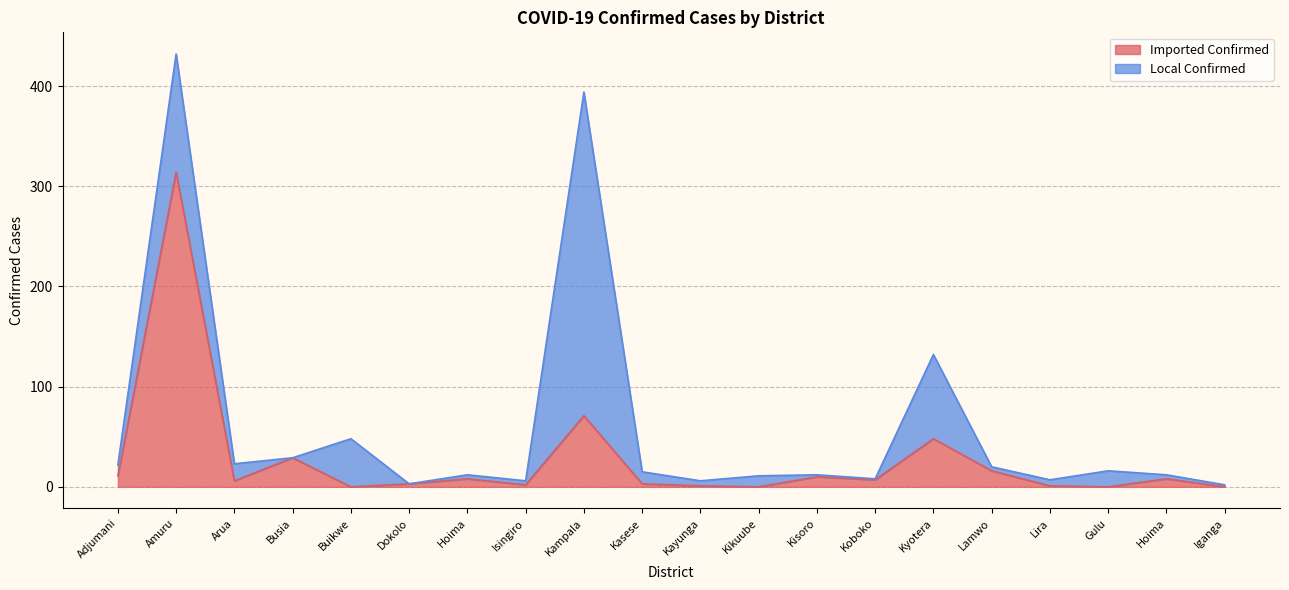

What is the average value?

27